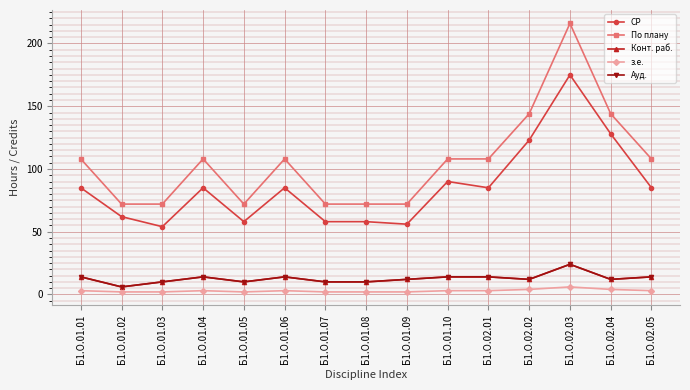

What is the average value of the Конт. раб. series?

13